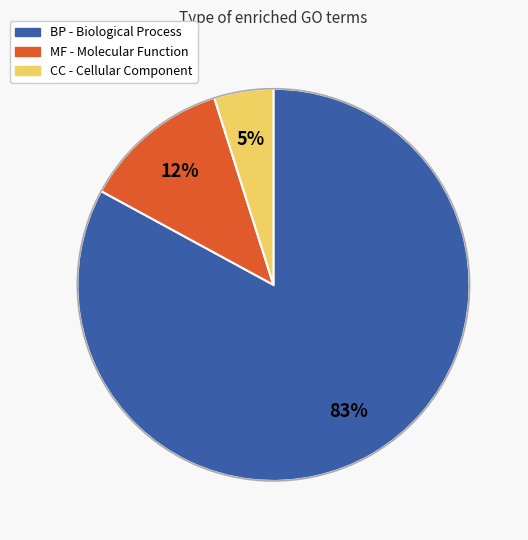

Is it true that BP is 83% of the pie?

True